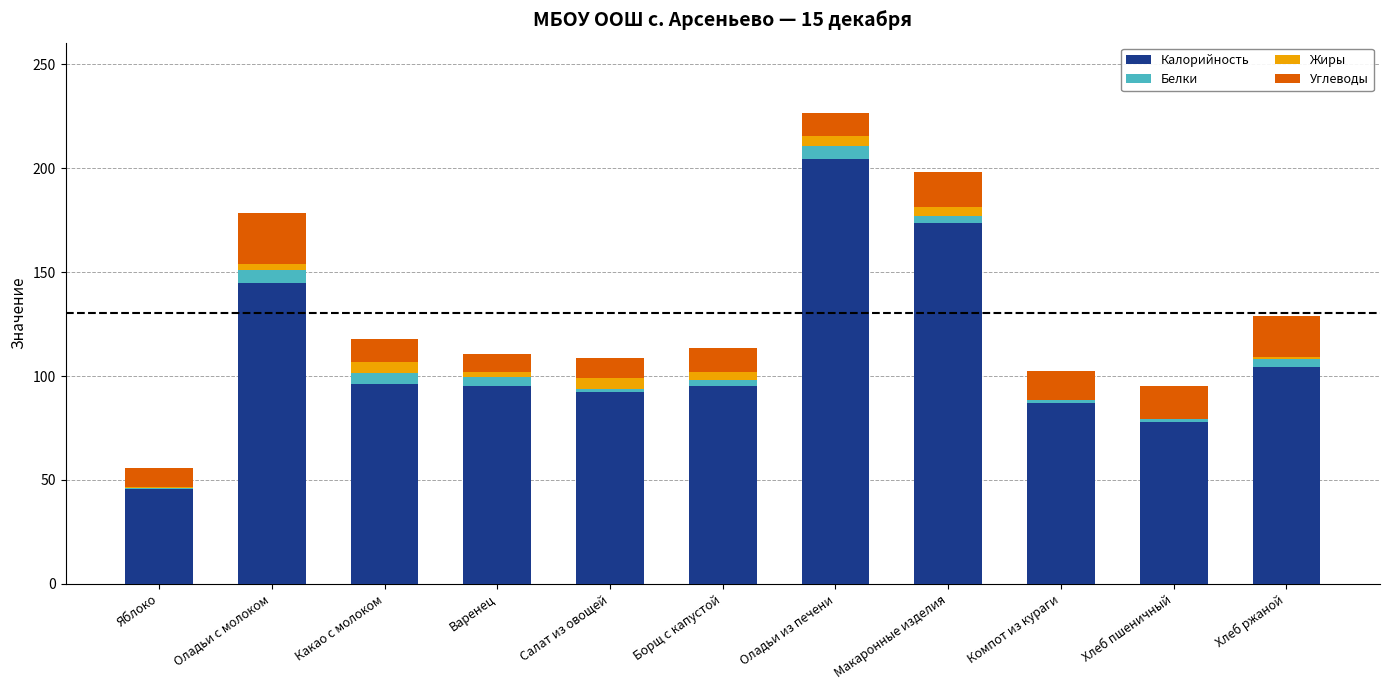

At which category is the sum across all series the highest?

Оладьи из печени